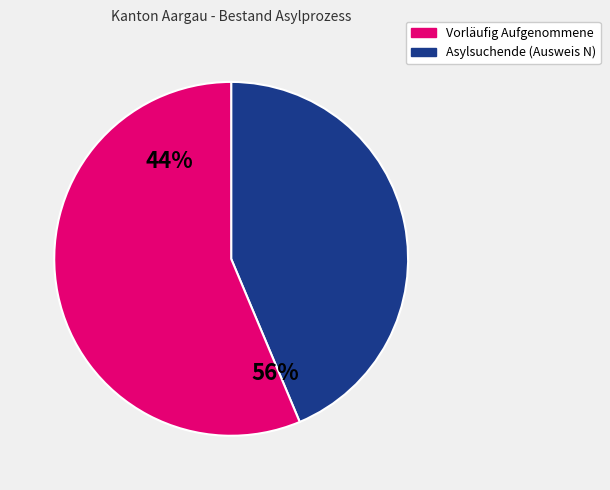

What percentage is the Vorläufig Aufgenommene slice, to the nearest percent?

56%